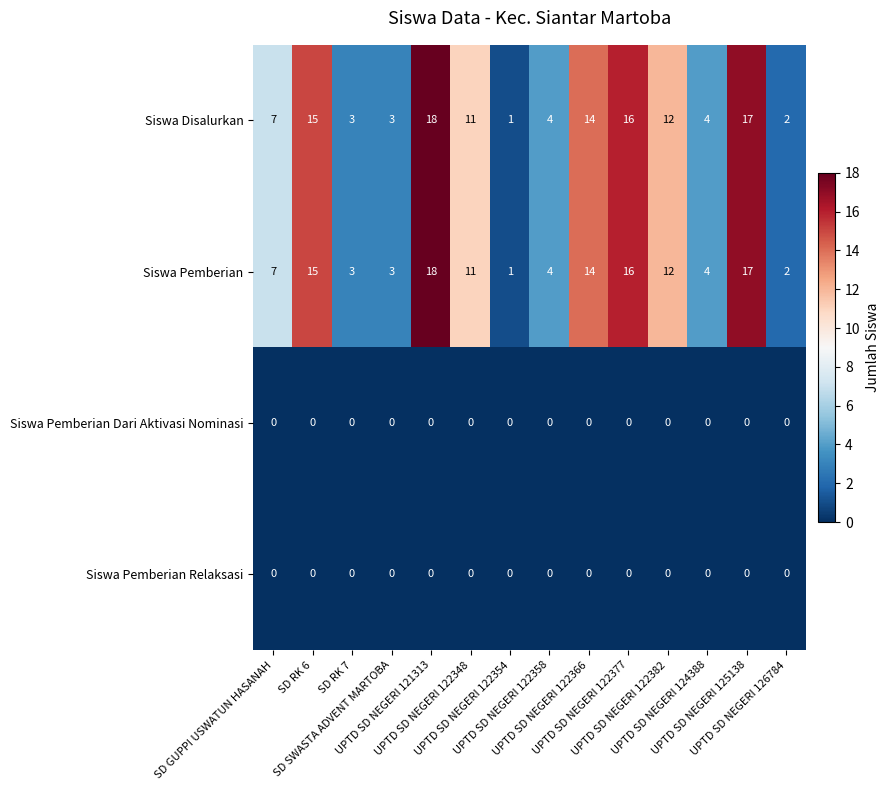

What is the maximum value shown in the chart?

18